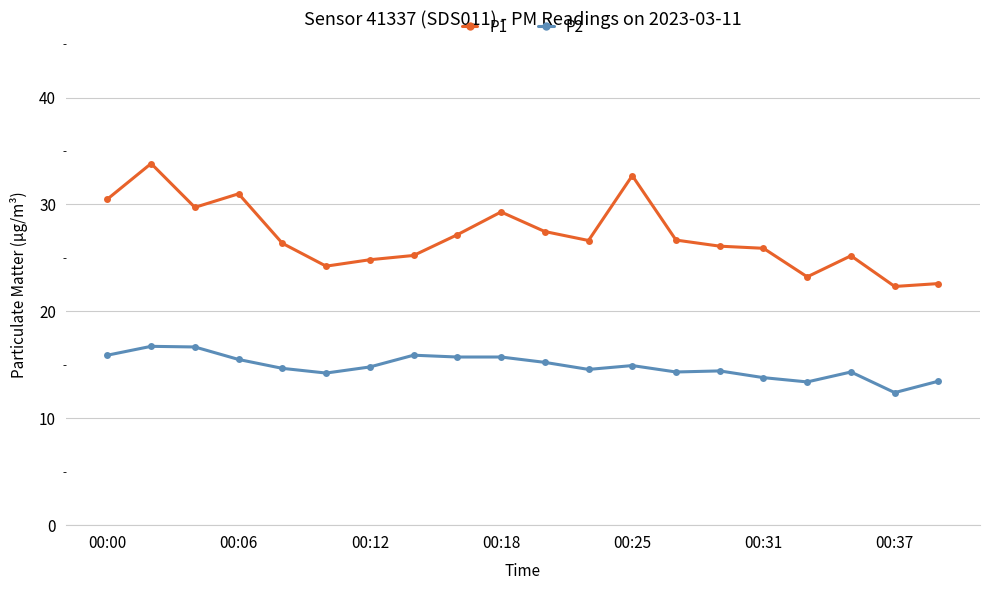

What is the average value of the P2 series?

14.8